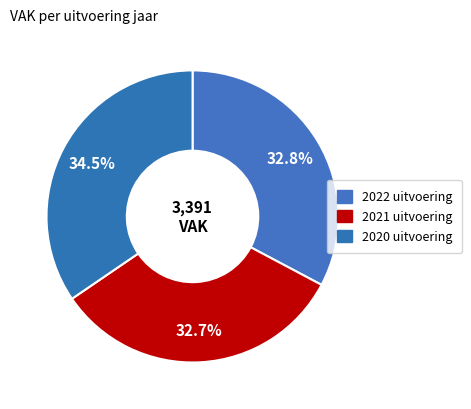

Count the number of slices in the pie.

3